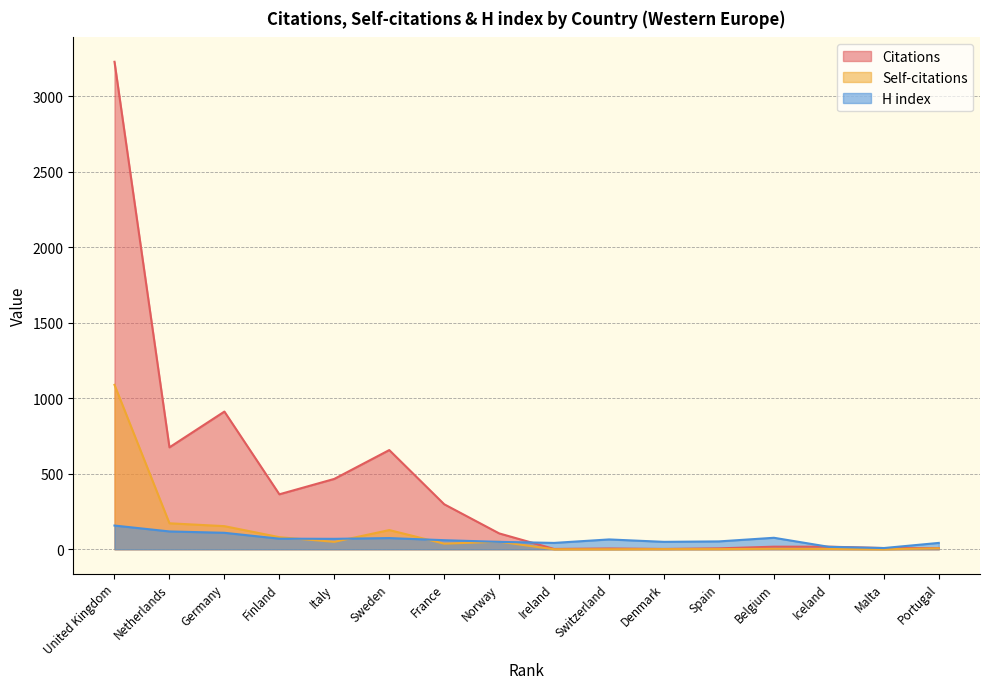

The value of H index at Denmark is 68. True or false?

False